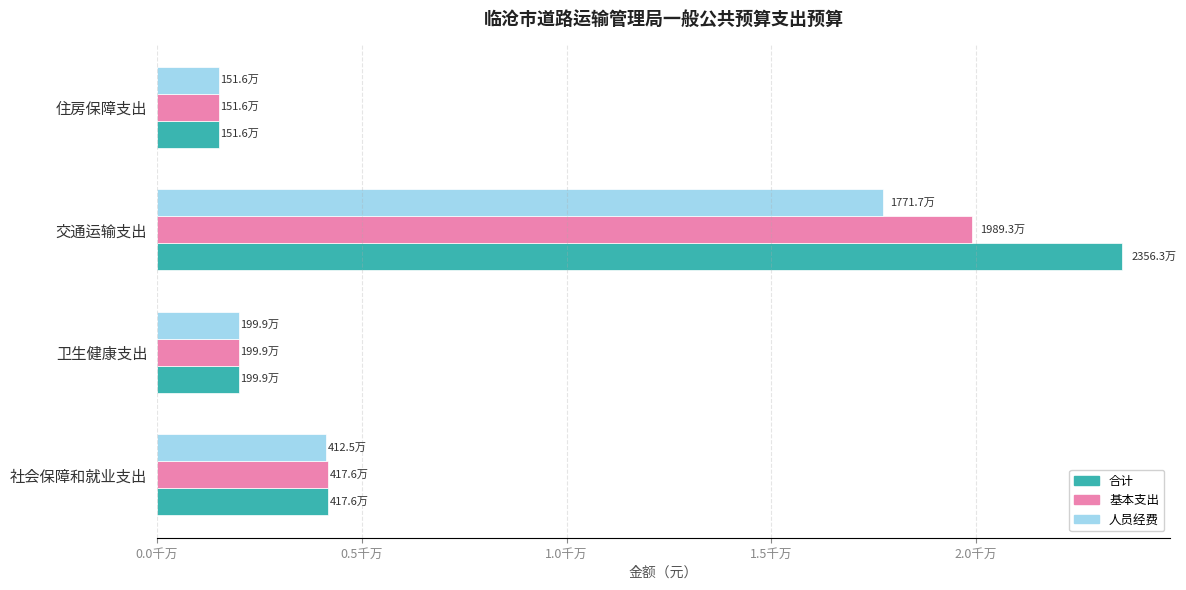

What is the average value of the 人员经费 series?

6339351.5